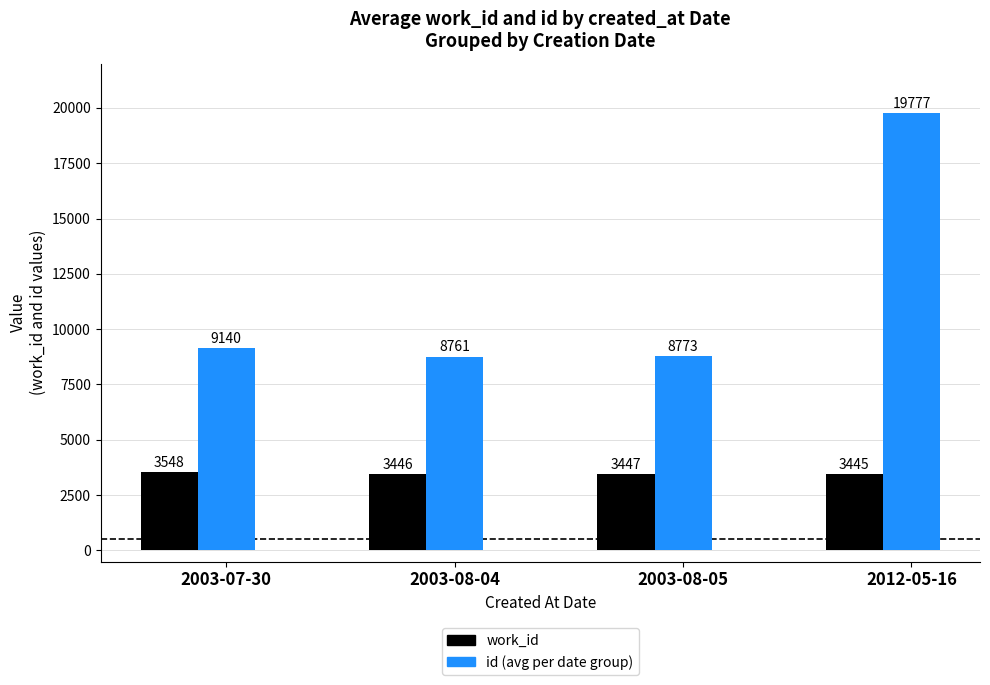

What is the difference between the highest and lowest values at 2012-05-16?

16332